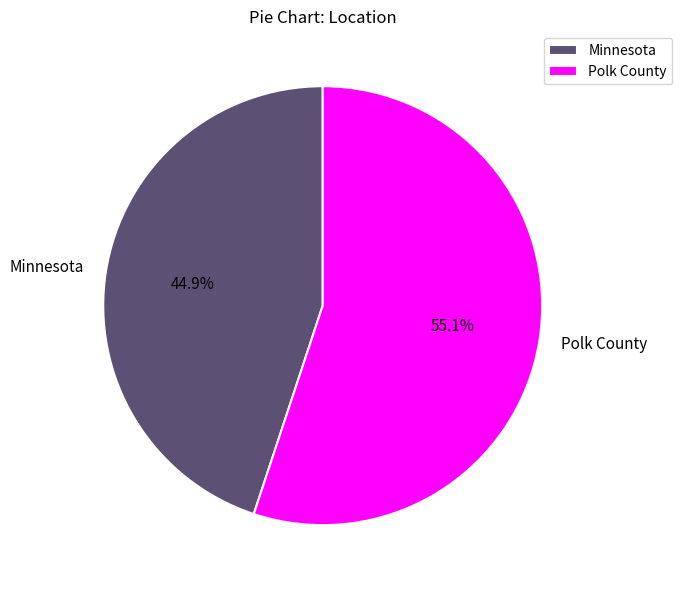

Is there a majority slice in this chart?

Yes